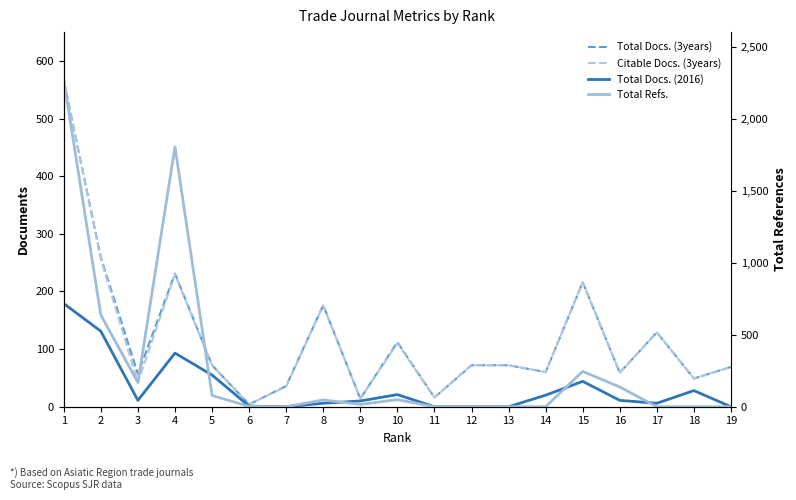

What is the difference between the maximum and minimum values in the Total Refs. series?

2268